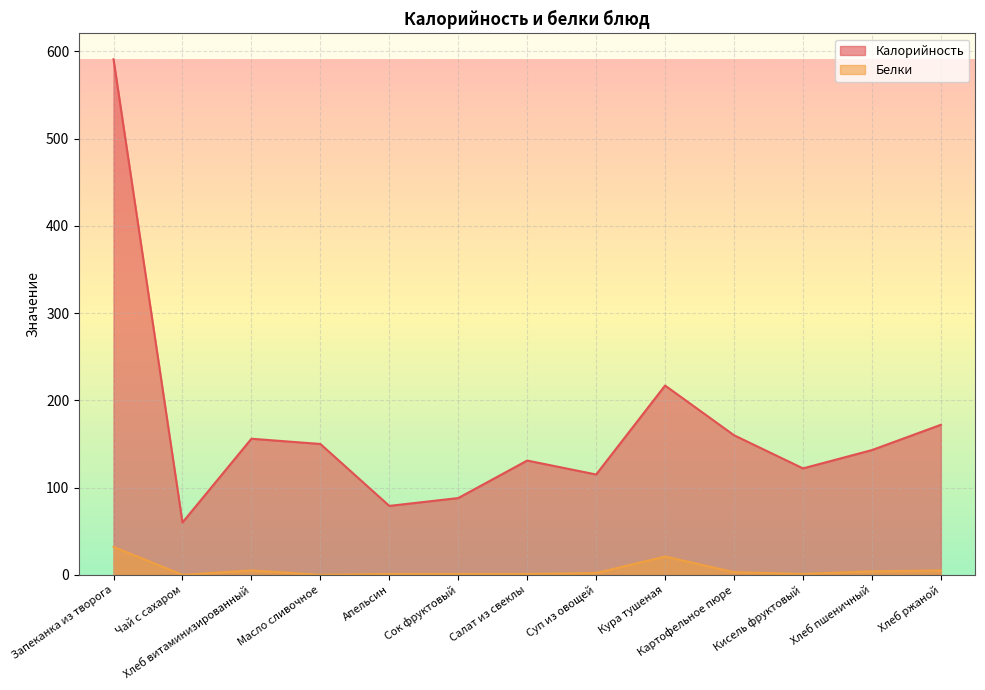

Is it true that Белки equals 3 at Суп из овощей?

False